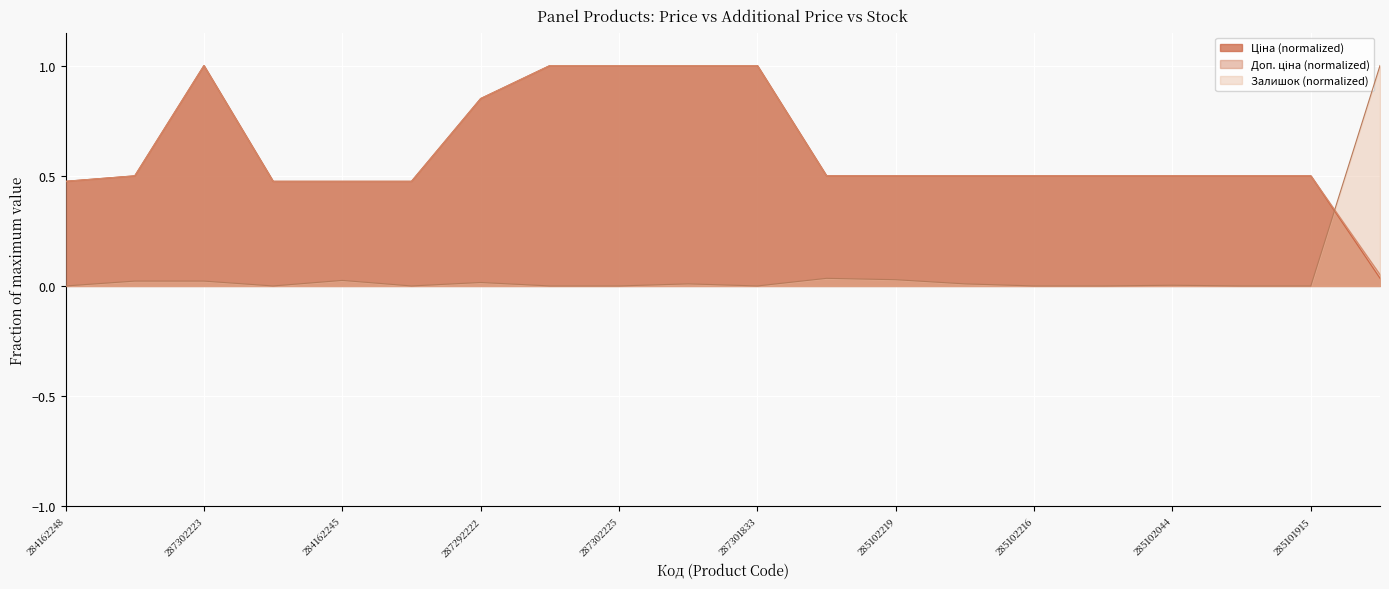

How many values in the Залишок series exceed 0?

10